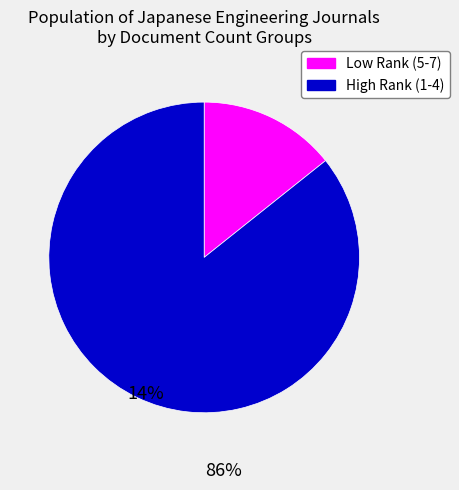

Is there any slice that represents more than half of the pie?

Yes